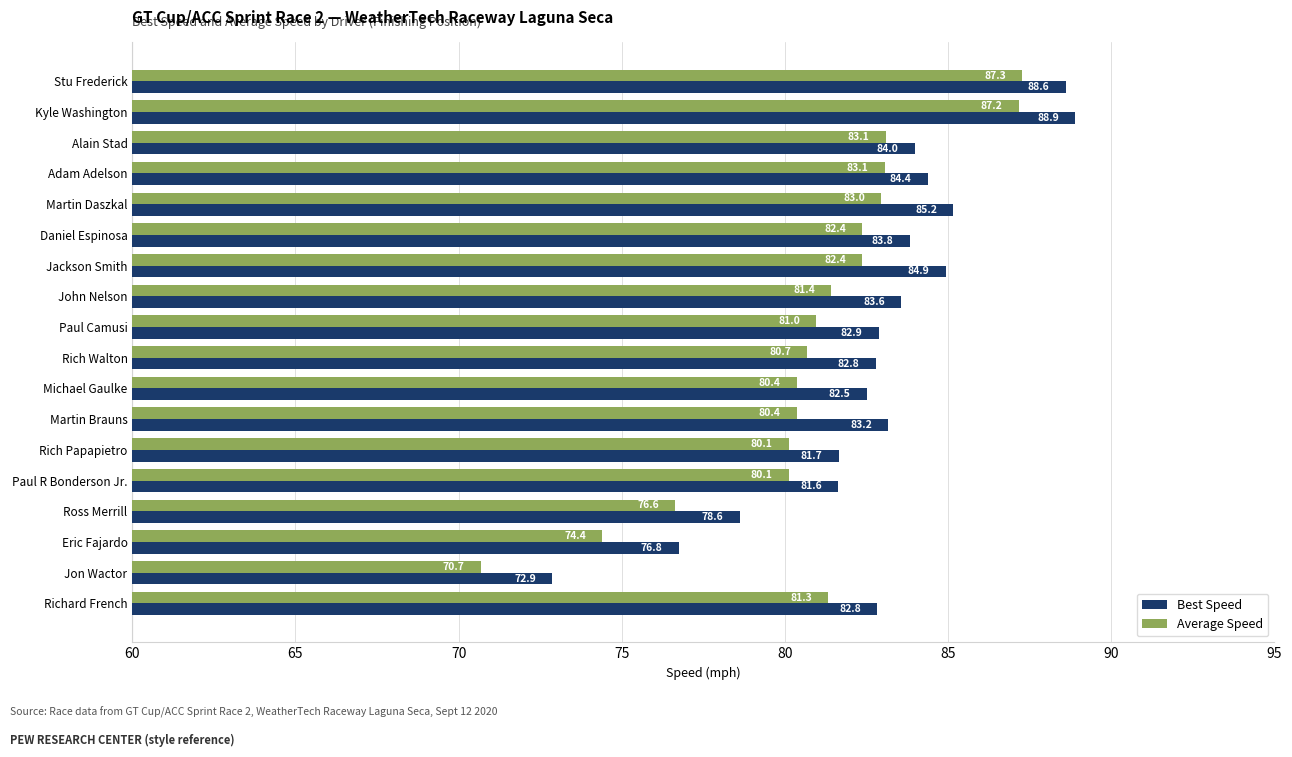

At which category is the sum across all series the highest?

Kyle Washington